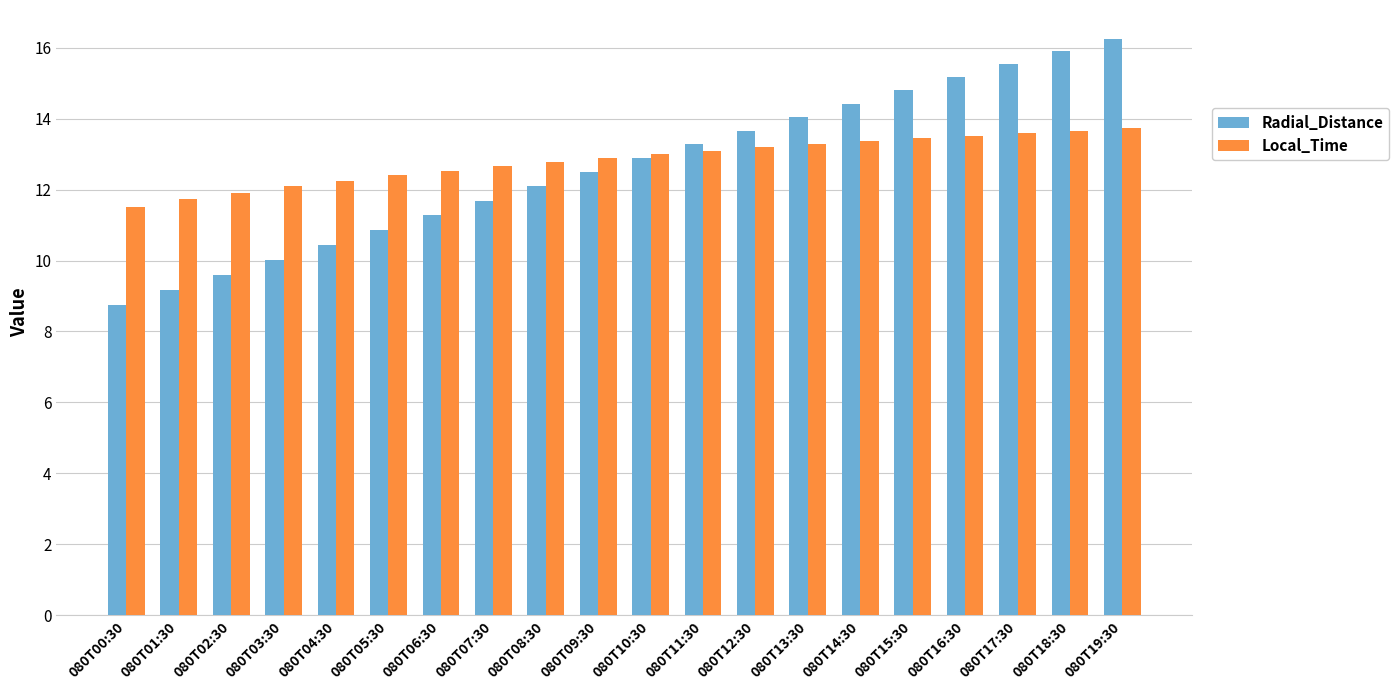

At which label does Radial_Distance first exceed 12?

080T08:30